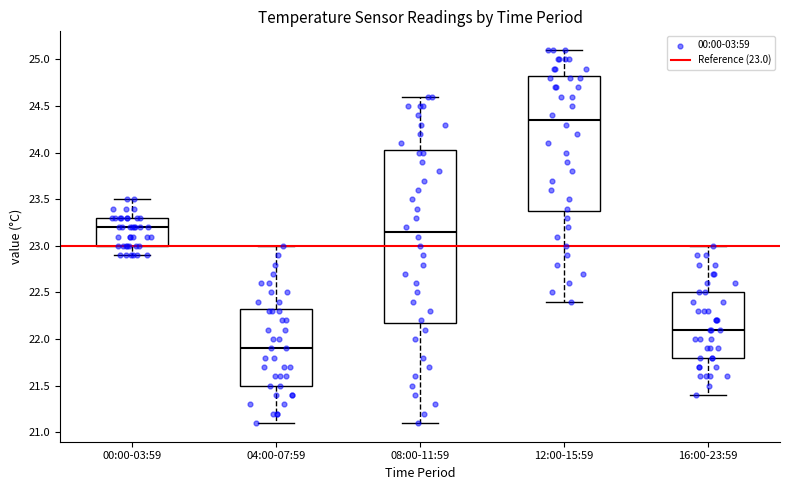

Reading left to right, transcribe this box plot: for each box, give where its median line is, the range the box spans, and where its two whiskers end, as read against the y-axis. The values are not printed on the chart, so give them approximately, as read against the axis.

00:00-03:59: median 23.20, box 23.00 to 23.30, whiskers 22.90 to 23.50
04:00-07:59: median 21.90, box 21.50 to 22.35, whiskers 21.10 to 23.00
08:00-11:59: median 23.15, box 22.20 to 24.05, whiskers 21.10 to 24.60
12:00-15:59: median 24.35, box 23.40 to 24.85, whiskers 22.40 to 25.10
16:00-23:59: median 22.10, box 21.80 to 22.50, whiskers 21.40 to 23.00